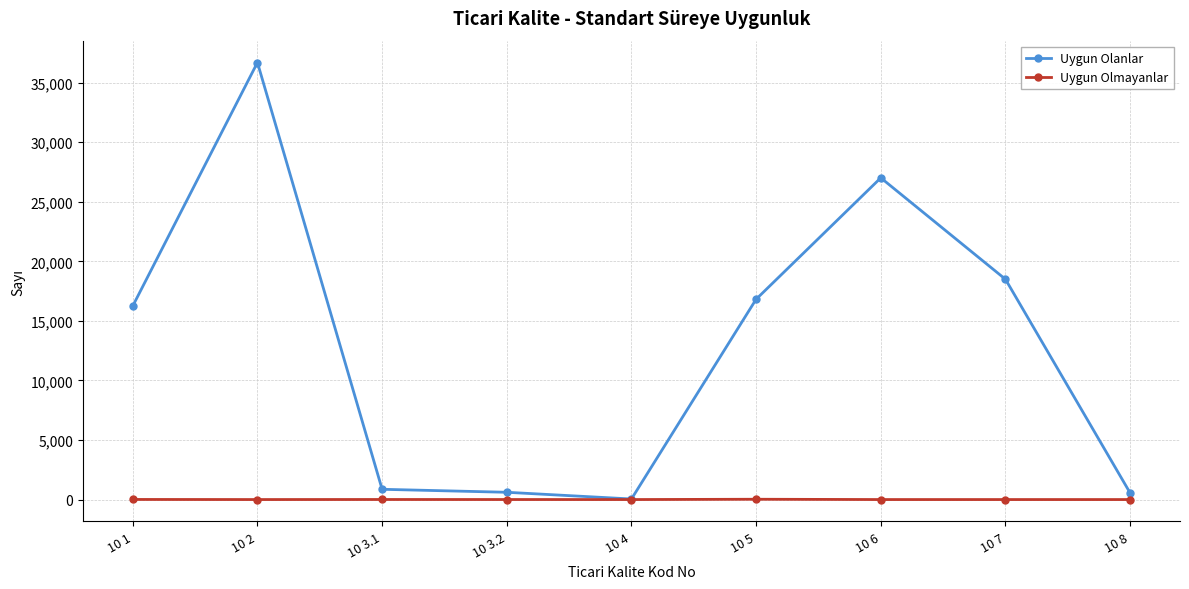

What is the average value of the Uygun Olanlar series?

13037